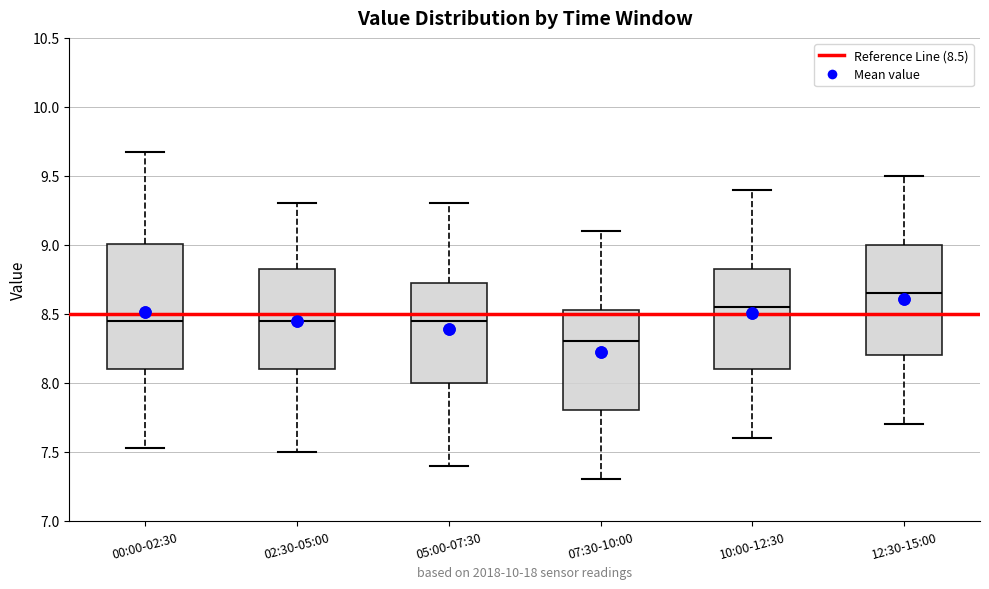

Reading left to right, read every box against the y-axis: the position of its median line, the range the box covers, and the ends of its whiskers. The values are not printed on the chart, so give them approximately, as read against the axis.

00:00-02:30: median 8.45, box 8.10 to 9.00, whiskers 7.55 to 9.65
02:30-05:00: median 8.45, box 8.10 to 8.85, whiskers 7.50 to 9.30
05:00-07:30: median 8.45, box 8.00 to 8.75, whiskers 7.40 to 9.30
07:30-10:00: median 8.30, box 7.80 to 8.55, whiskers 7.30 to 9.10
10:00-12:30: median 8.55, box 8.10 to 8.85, whiskers 7.60 to 9.40
12:30-15:00: median 8.65, box 8.20 to 9.00, whiskers 7.70 to 9.50